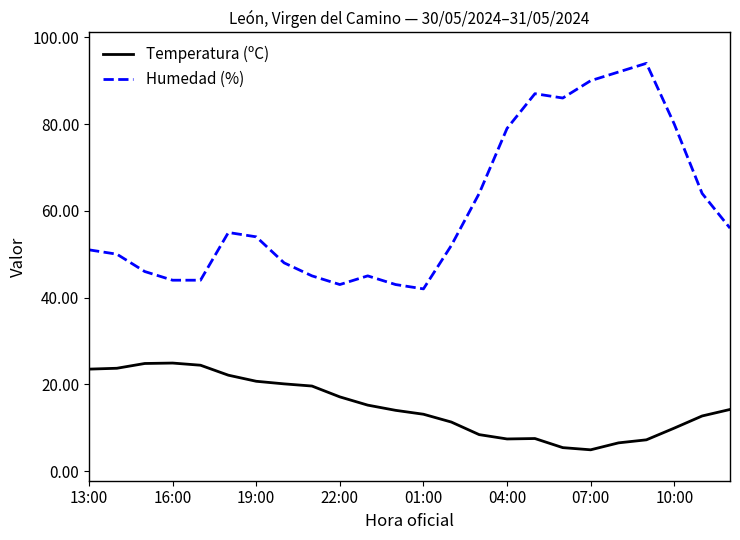

True or false: Humedad (%) and Temperatura (ºC) intersect in this chart.

False